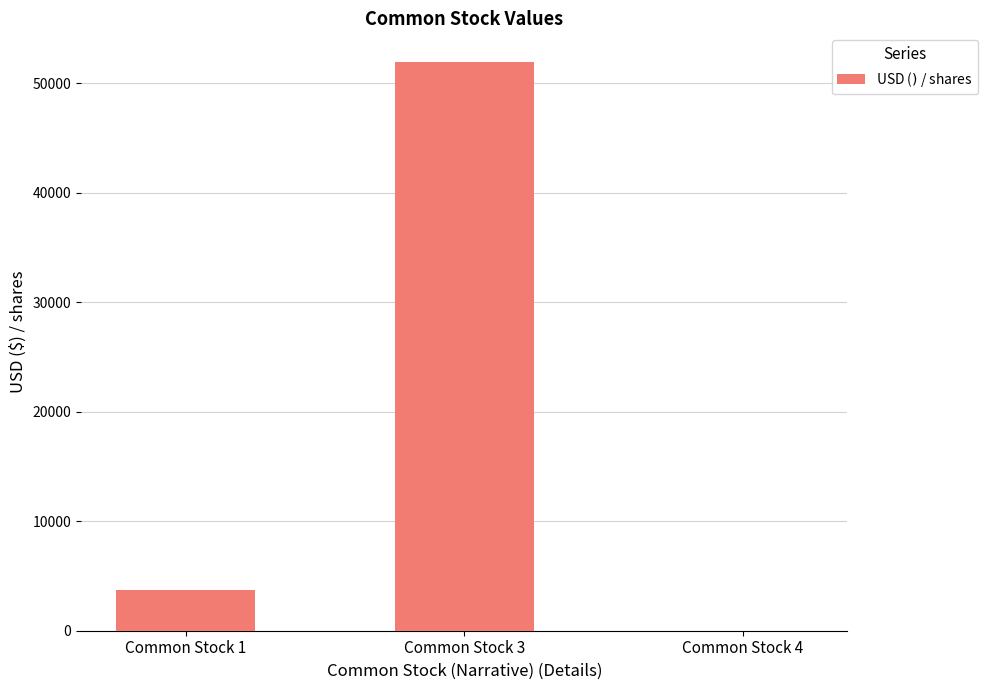

Between Common Stock 4 and Common Stock 1, which is larger?

Common Stock 1